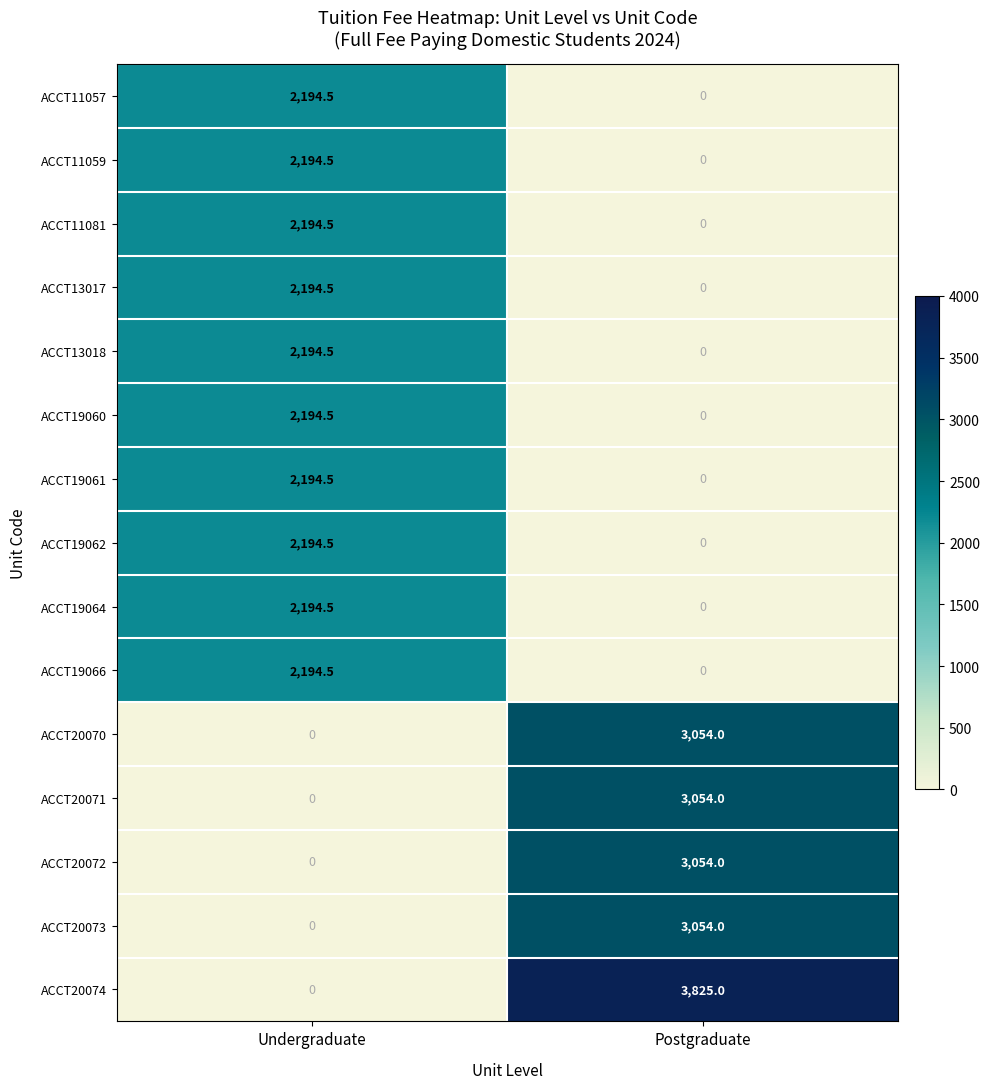

Reading right to left, transcribe all the data shown in this chart.

ACCT11057: Postgraduate=0.0	Undergraduate=2194.5
ACCT11059: Postgraduate=0.0	Undergraduate=2194.5
ACCT11081: Postgraduate=0.0	Undergraduate=2194.5
ACCT13017: Postgraduate=0.0	Undergraduate=2194.5
ACCT13018: Postgraduate=0.0	Undergraduate=2194.5
ACCT19060: Postgraduate=0.0	Undergraduate=2194.5
ACCT19061: Postgraduate=0.0	Undergraduate=2194.5
ACCT19062: Postgraduate=0.0	Undergraduate=2194.5
ACCT19064: Postgraduate=0.0	Undergraduate=2194.5
ACCT19066: Postgraduate=0.0	Undergraduate=2194.5
ACCT20070: Postgraduate=3054.0	Undergraduate=0.0
ACCT20071: Postgraduate=3054.0	Undergraduate=0.0
ACCT20072: Postgraduate=3054.0	Undergraduate=0.0
ACCT20073: Postgraduate=3054.0	Undergraduate=0.0
ACCT20074: Postgraduate=3825.0	Undergraduate=0.0